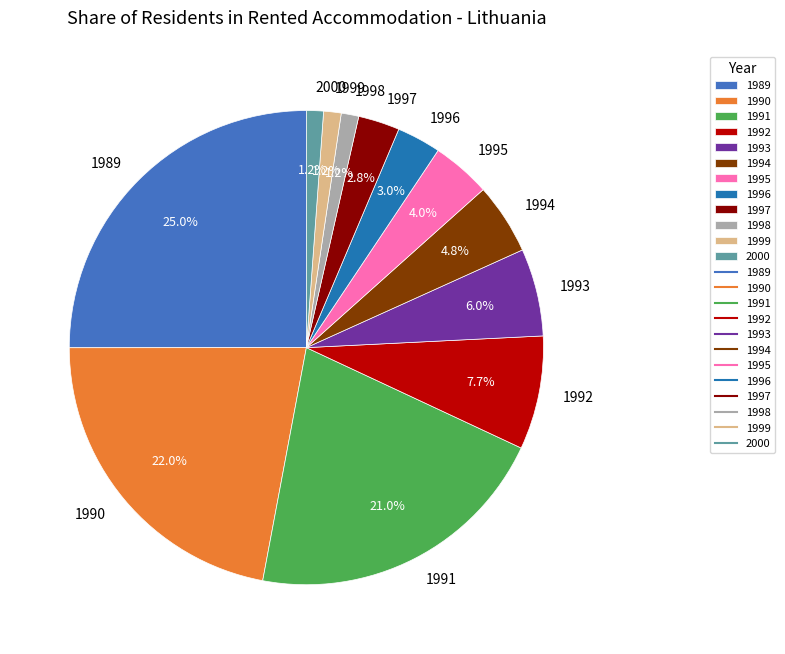

Is there a majority slice in this chart?

No